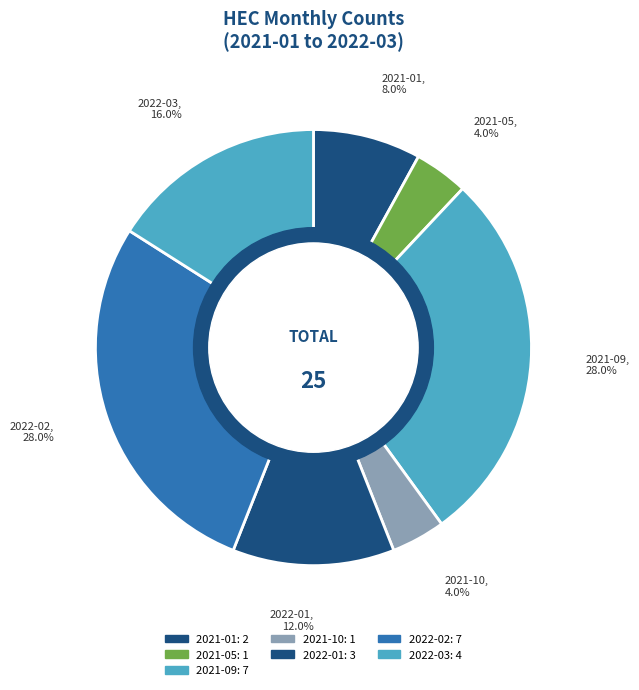

Count the number of slices in the pie.

7